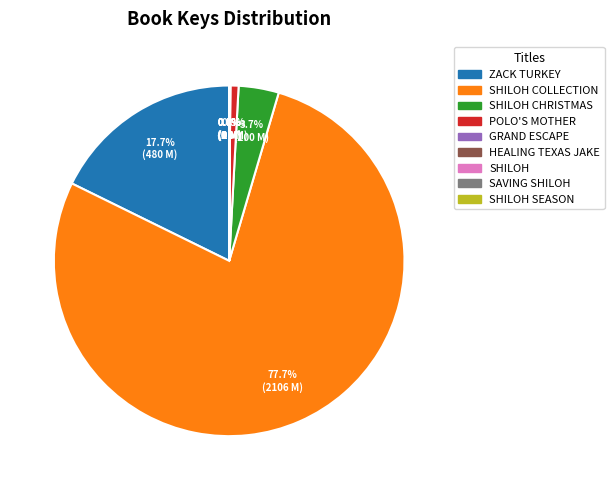

Is there any slice that represents more than half of the pie?

Yes